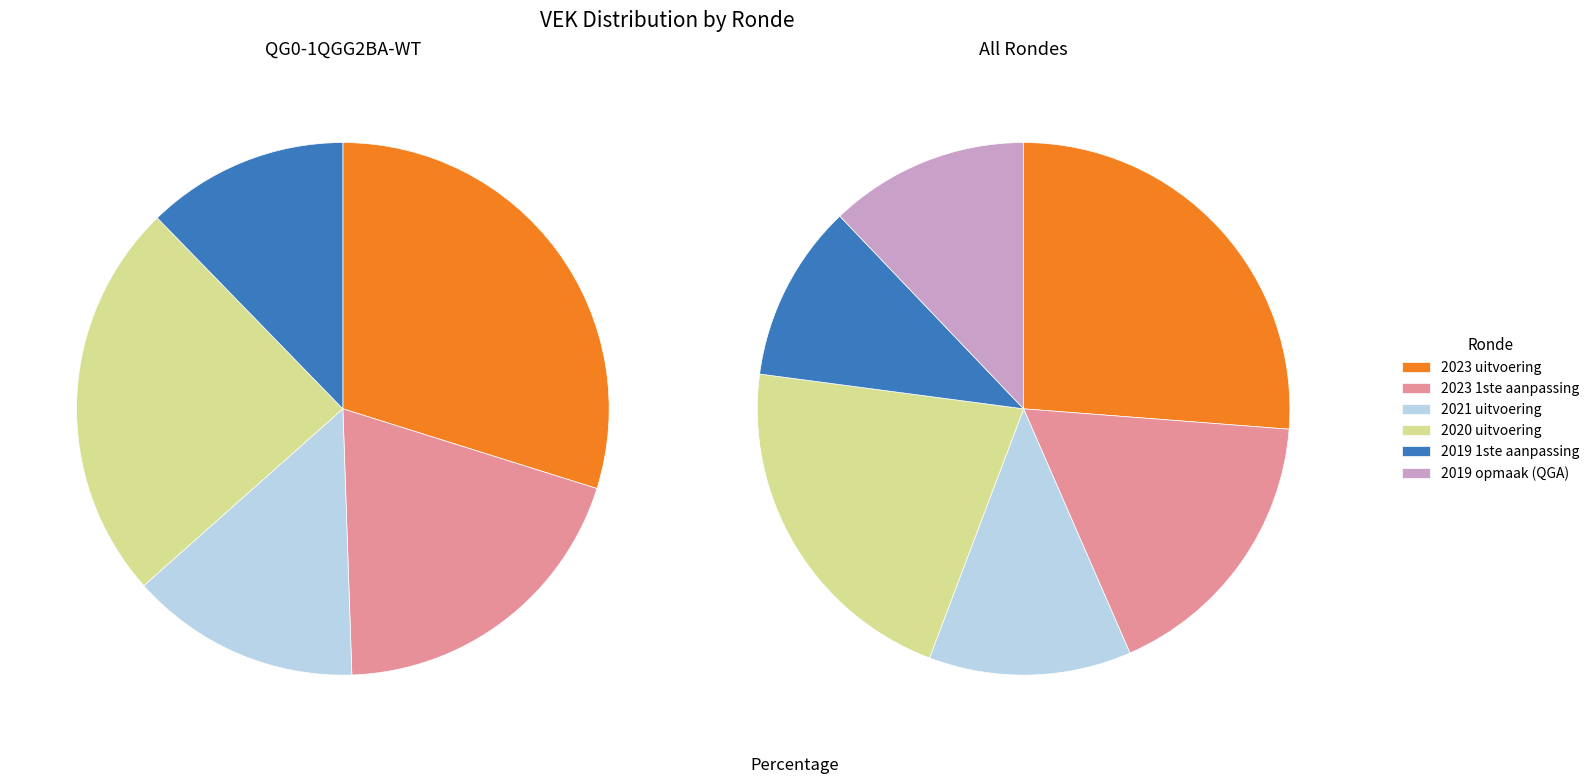

To the nearest percent, what percentage of the pie is 2019 1ste aanpassing?

11%